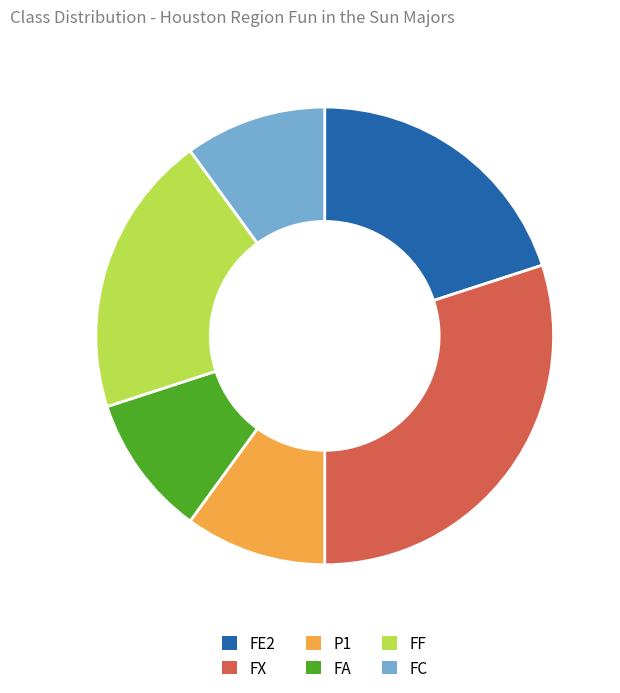

How many segments does this pie chart have?

6